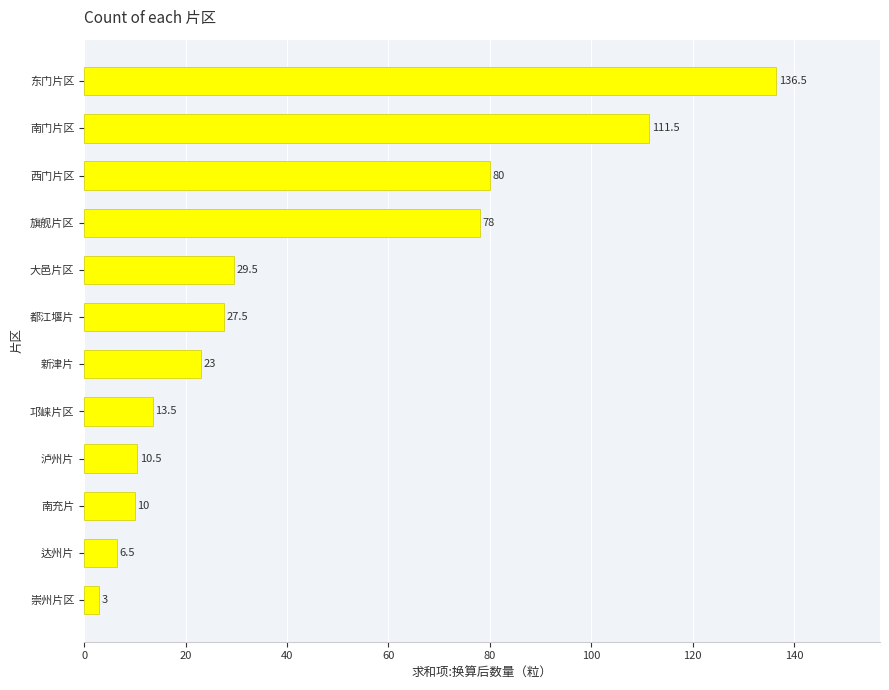

Is it true that the value at 都江堰片 is 44.4?

False